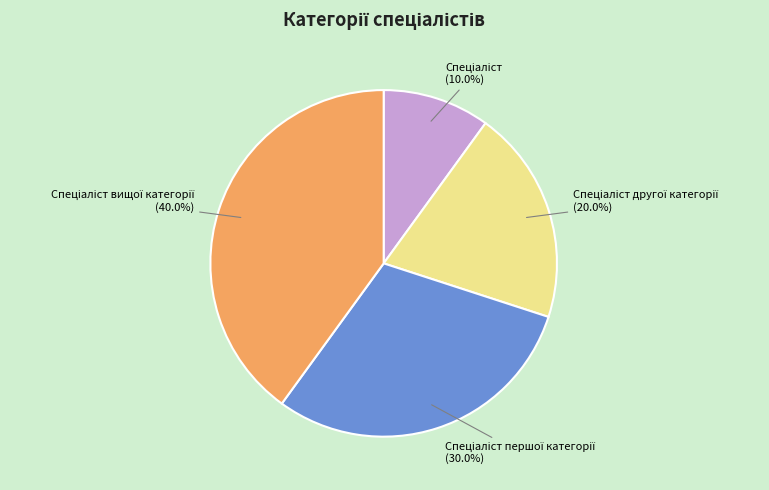

Is there any slice that represents more than half of the pie?

No